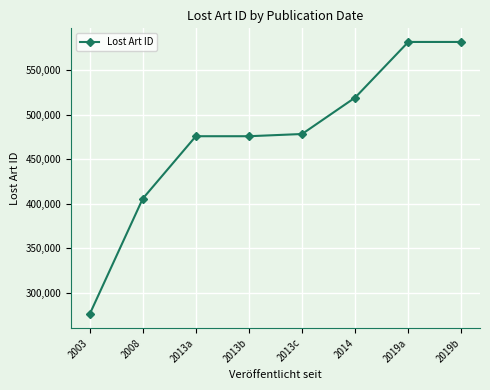

How many values are below 478299?

4